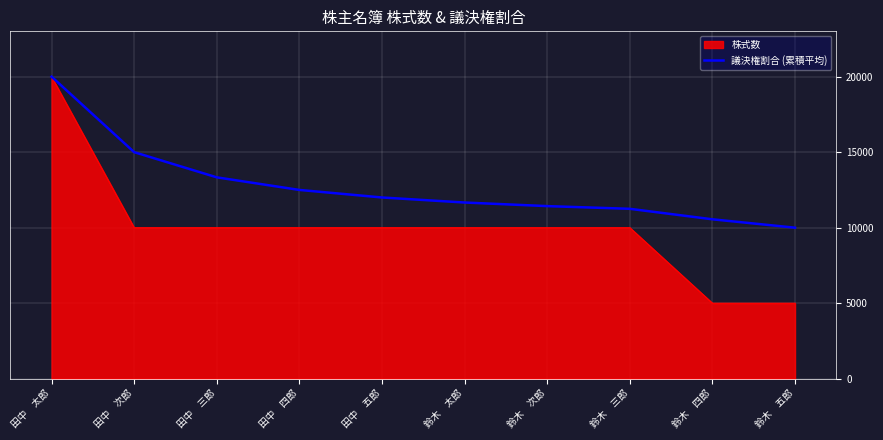

What is the difference between the highest and lowest values at 鈴木　次郎?

1428.6